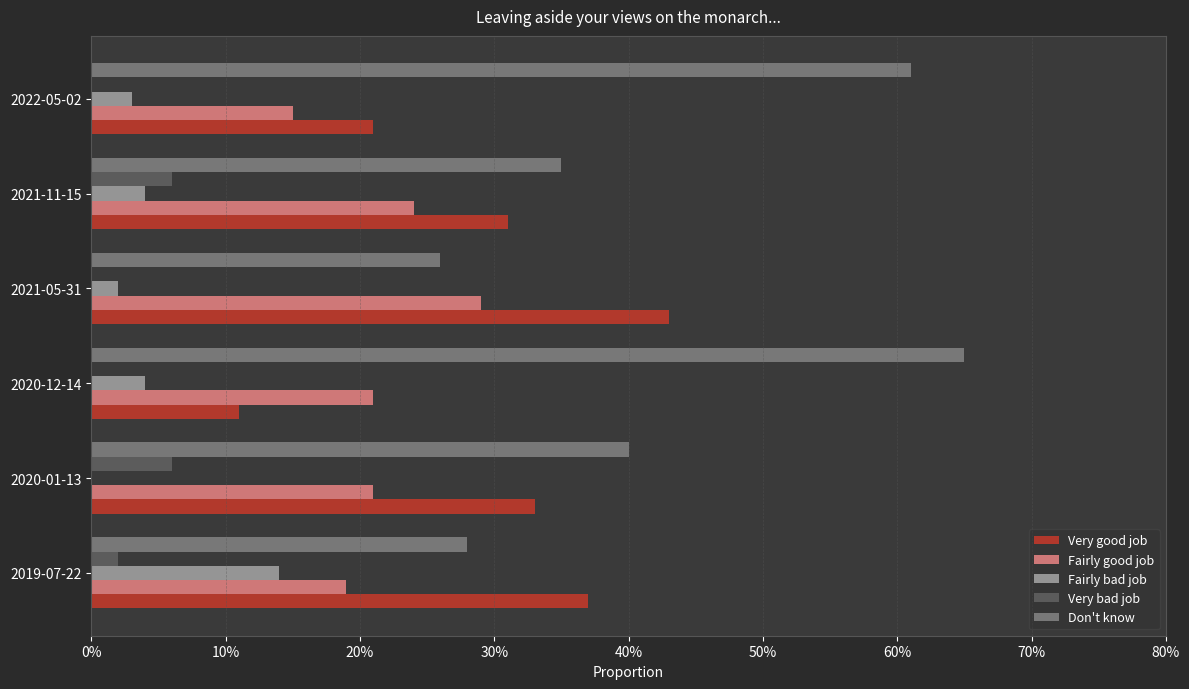

What are all the series names shown in the legend?

Very good job, Fairly good job, Fairly bad job, Very bad job, Don't know